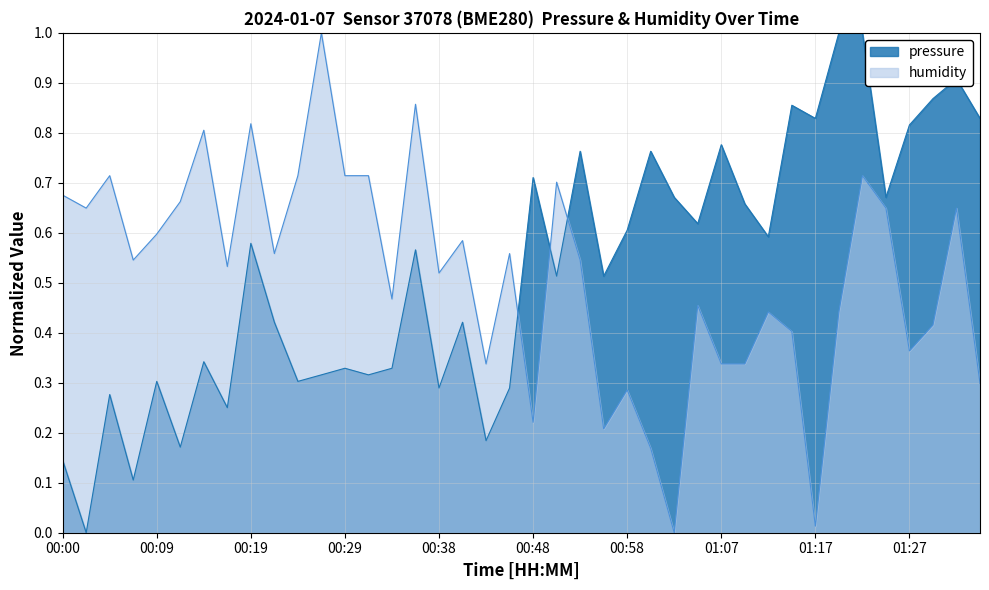

Reading right to left, transcribe all the data shown in this chart.

pressure: 01:34=0.8	01:32=0.9	01:29=0.9	01:27=0.8	01:24=0.7	01:22=1.0	01:20=1.0	01:17=0.8	01:15=0.9	01:12=0.6	01:10=0.7	01:07=0.8	01:05=0.6	01:03=0.7	01:00=0.8	00:58=0.6	00:55=0.5	00:53=0.8	00:50=0.5	00:48=0.7	00:46=0.3	00:43=0.2	00:41=0.4	00:38=0.3	00:36=0.6	00:33=0.3	00:31=0.3	00:29=0.3	00:26=0.3	00:24=0.3	00:21=0.4	00:19=0.6	00:16=0.3	00:14=0.3	00:12=0.2	00:09=0.3	00:07=0.1	00:04=0.3	00:02=0.0	00:00=0.1
humidity: 01:34=0.3	01:32=0.6	01:29=0.4	01:27=0.4	01:24=0.6	01:22=0.7	01:20=0.4	01:17=0.0	01:15=0.4	01:12=0.4	01:10=0.3	01:07=0.3	01:05=0.5	01:03=0.0	01:00=0.2	00:58=0.3	00:55=0.2	00:53=0.5	00:50=0.7	00:48=0.2	00:46=0.6	00:43=0.3	00:41=0.6	00:38=0.5	00:36=0.9	00:33=0.5	00:31=0.7	00:29=0.7	00:26=1.0	00:24=0.7	00:21=0.6	00:19=0.8	00:16=0.5	00:14=0.8	00:12=0.7	00:09=0.6	00:07=0.5	00:04=0.7	00:02=0.6	00:00=0.7